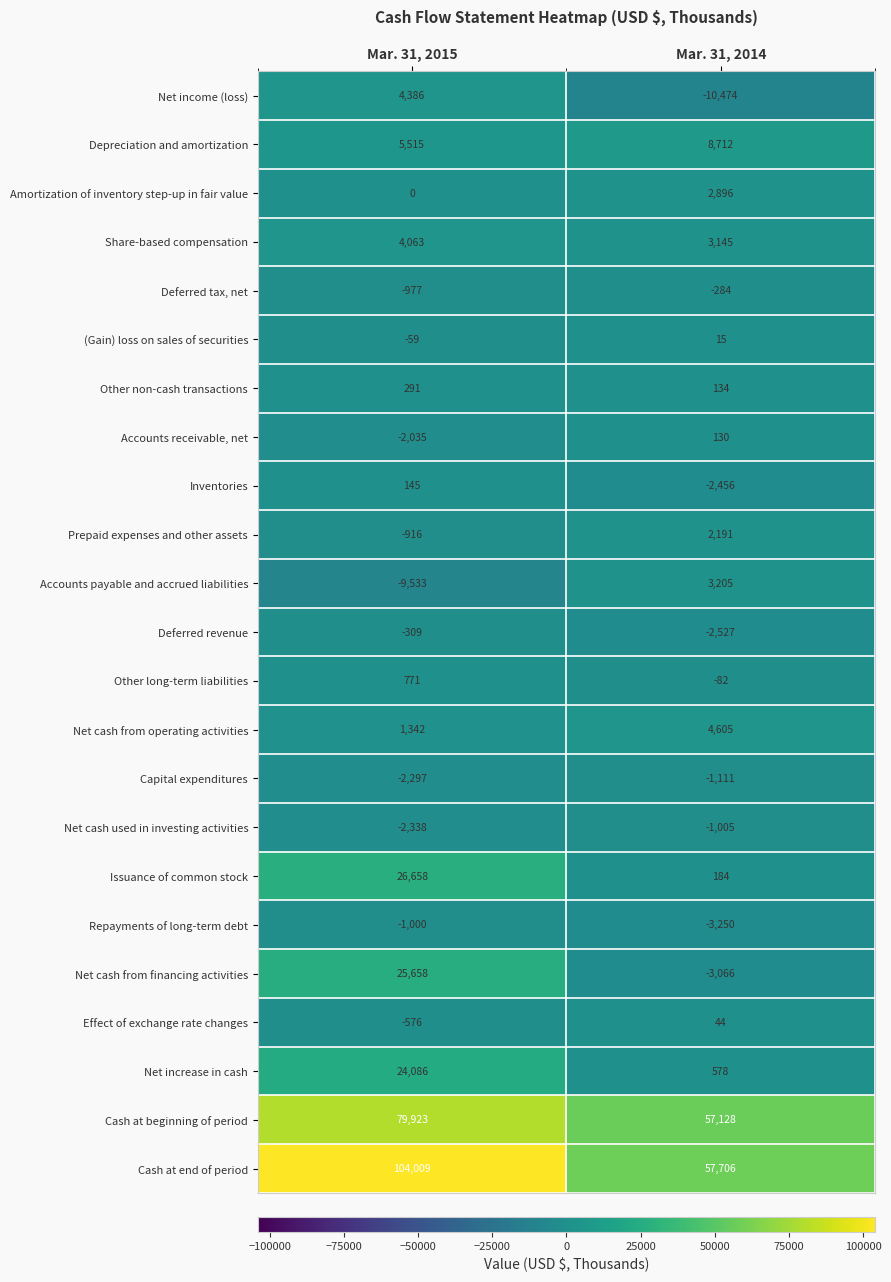

What value does the Capital expenditures series have at Mar. 31, 2014?

-1111